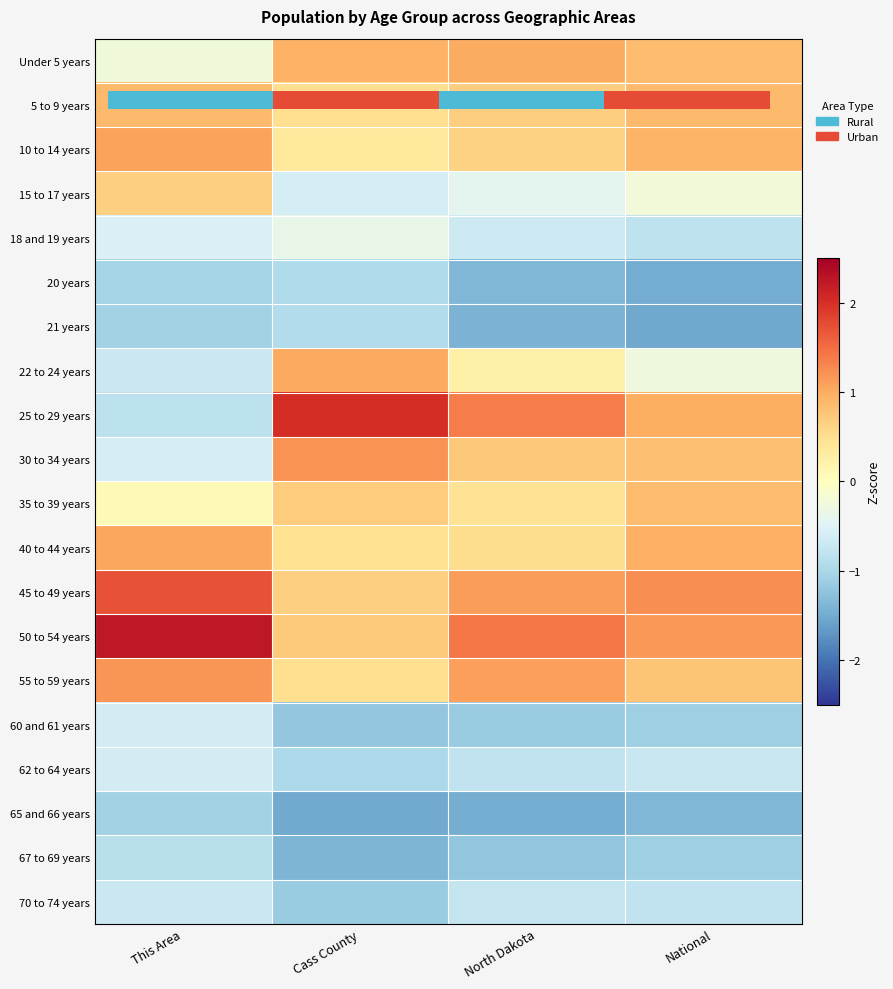

How many data points in 55 to 59 years are above 1?

2